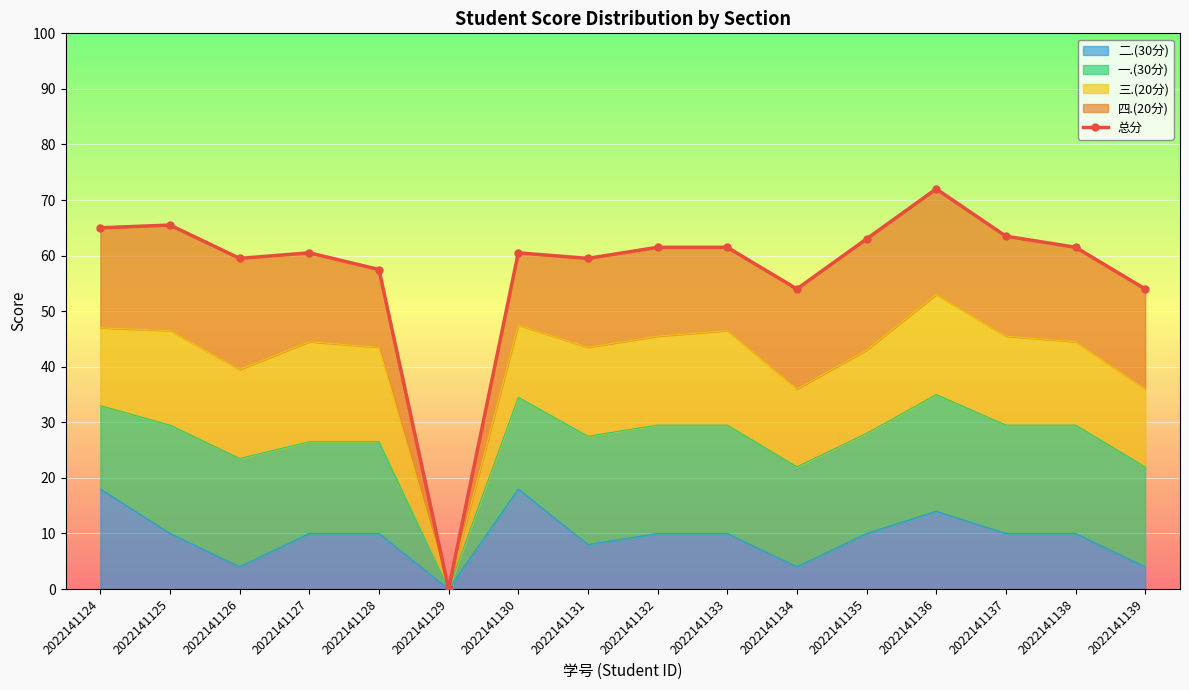

Which category has the highest value across all series?

2022141136